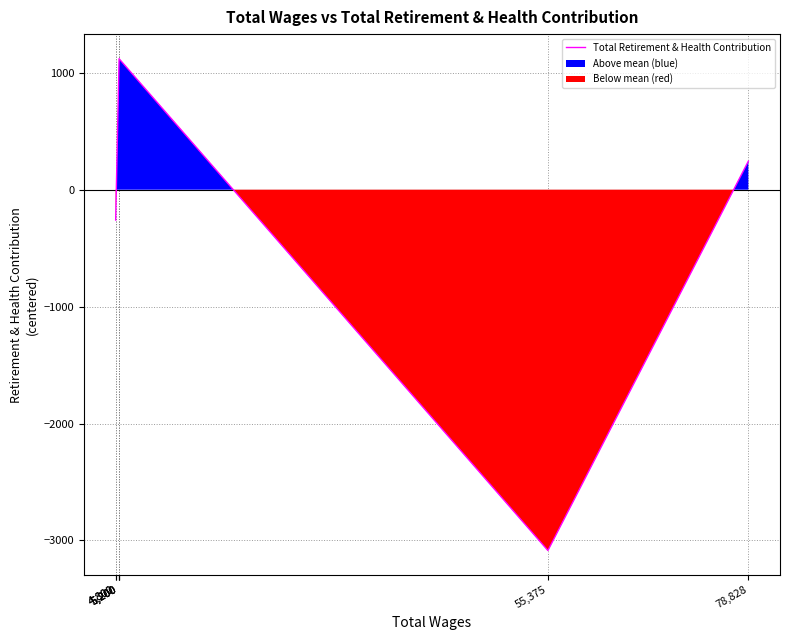

Rank the categories by value from lowest to highest.

55,375, 4,800, 4,800, 78,828, 5,200, 5,200, 5,200